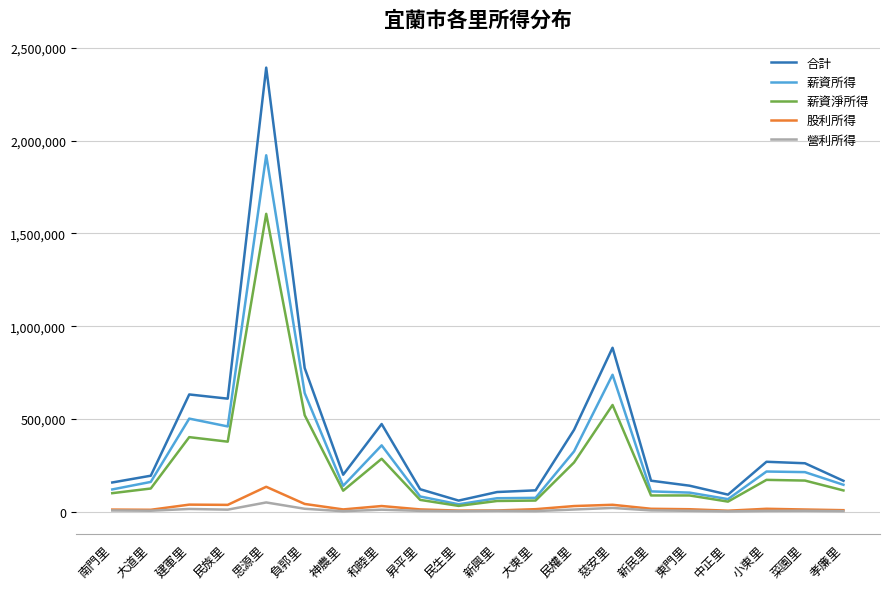

Which series has the largest total across all categories?

合計